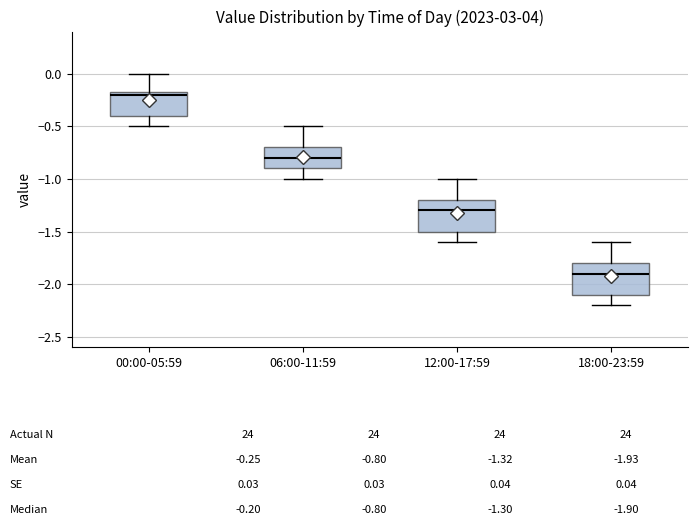

Where does the lower whisker of the box for 12:00-17:59 end on the y-axis? The values are not printed on the chart, so give them approximately, as read against the axis.

-1.60